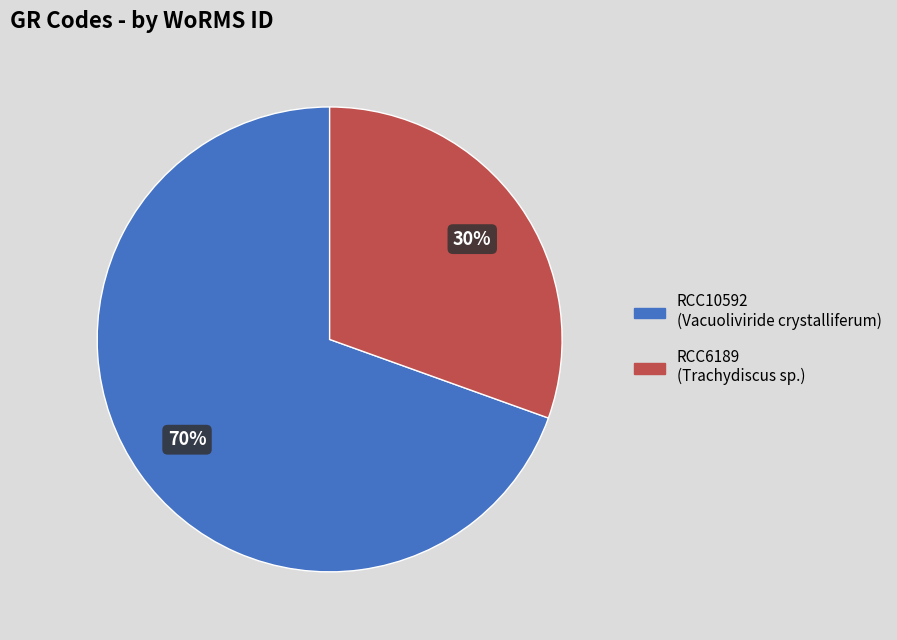

What is the ratio of the value at RCC6189 to the value at RCC10592?

0.4